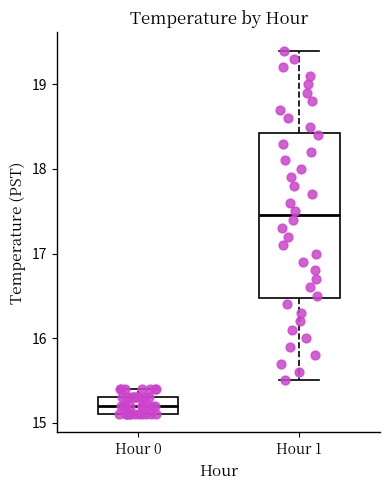

Reading left to right, transcribe this box plot: for each box, give where its median line is, the range the box spans, and where its two whiskers end, as read against the y-axis. The values are not printed on the chart, so give them approximately, as read against the axis.

Hour 0: median 15.2, box 15.1 to 15.3, whiskers 15.1 to 15.4
Hour 1: median 17.5, box 16.5 to 18.4, whiskers 15.5 to 19.4